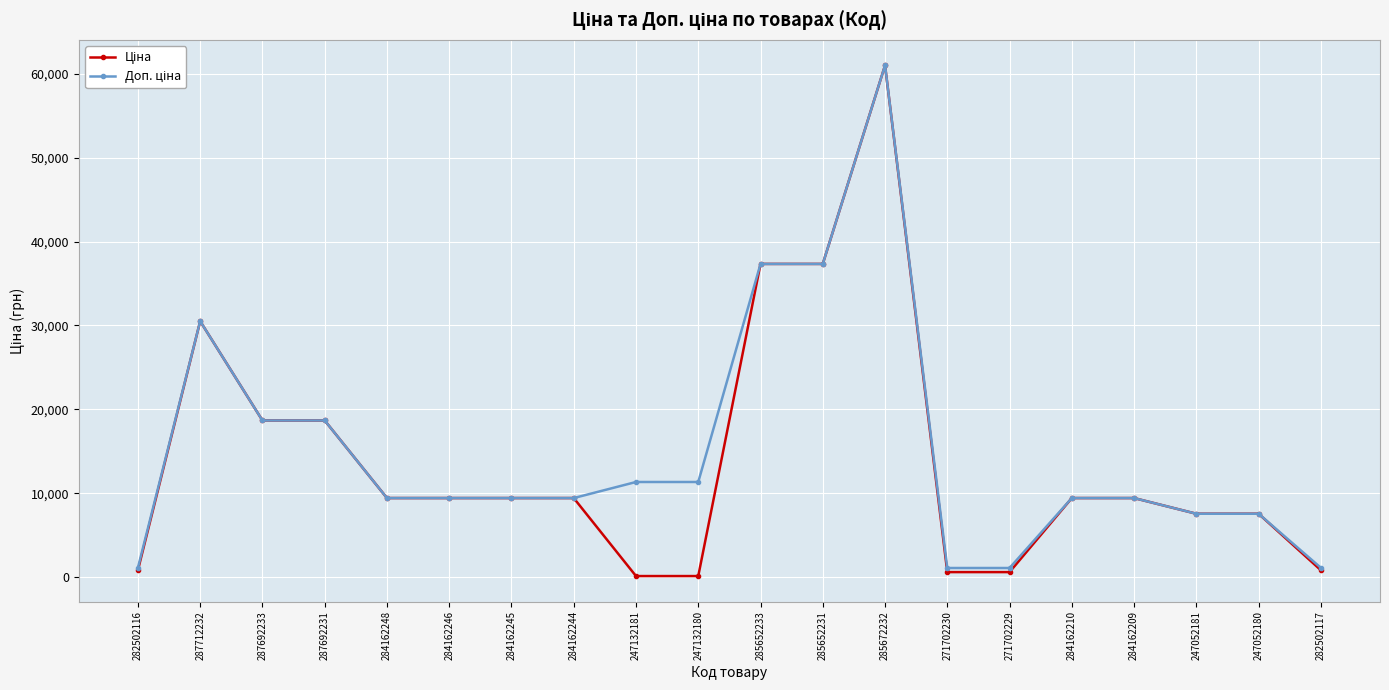

How many series are shown in this chart?

2